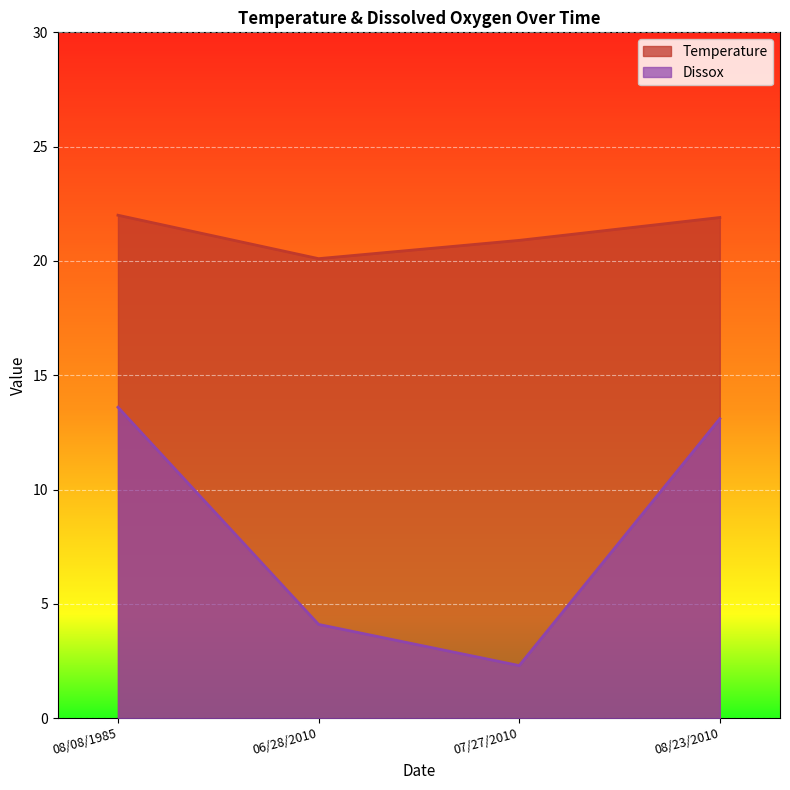

What is the average value of the Temperature series?

21.2